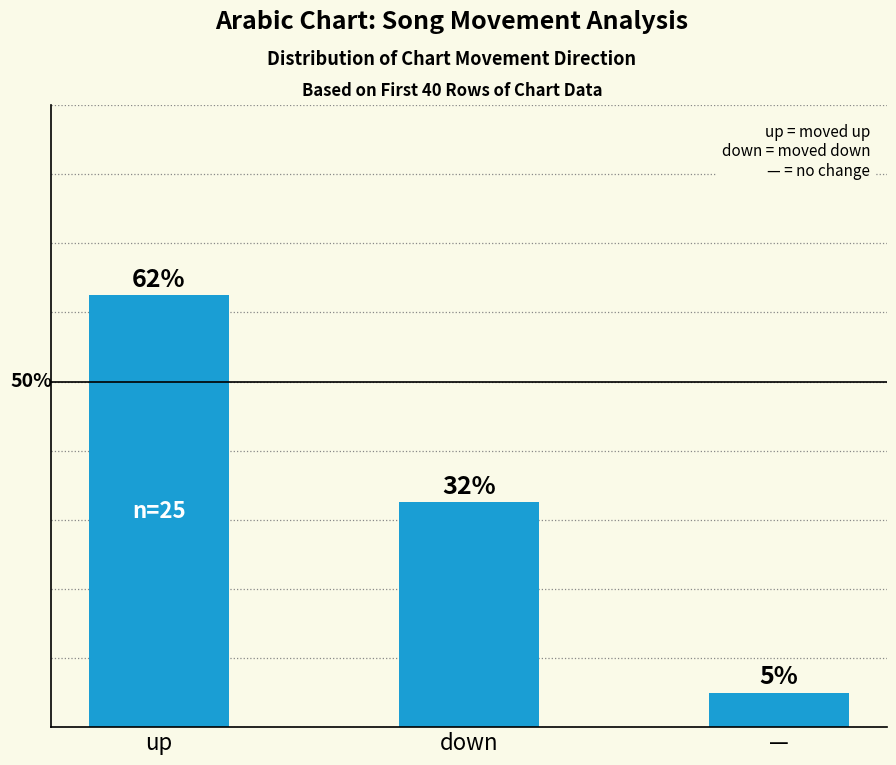

Are the bars horizontal?

No